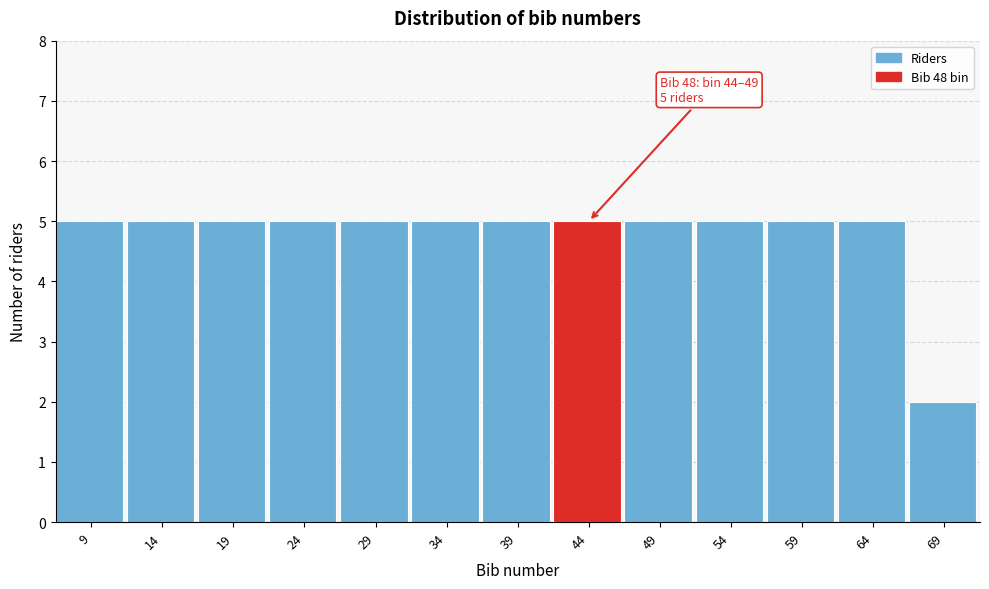

Reading right to left, list all the values displayed in this chart.

2	5	5	5	5	5	5	5	5	5	5	5	5